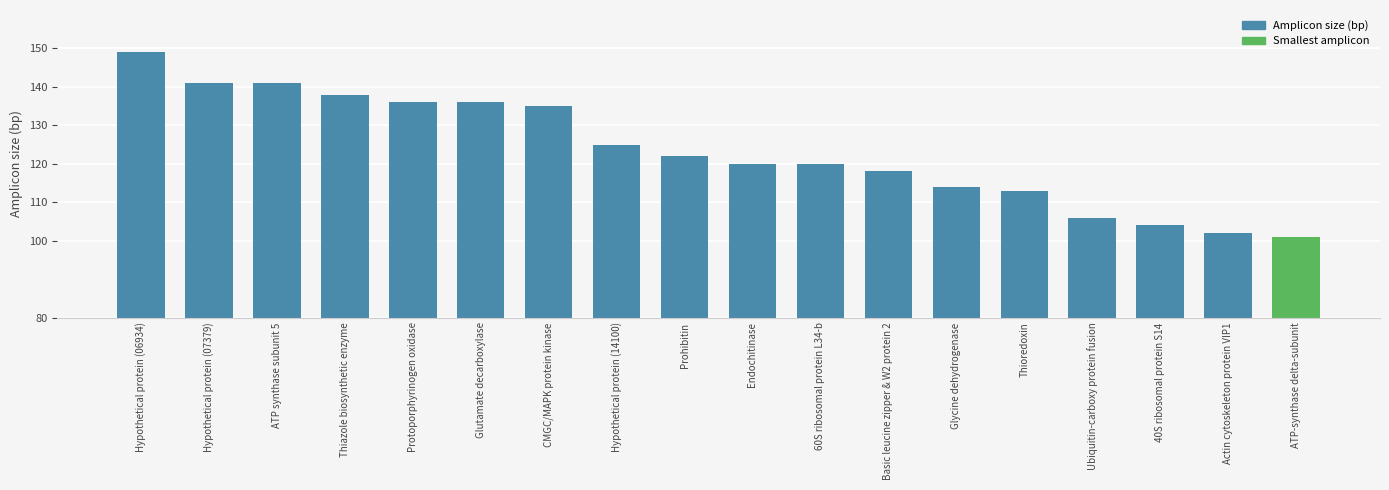

The value at Prohibitin is 75. True or false?

False